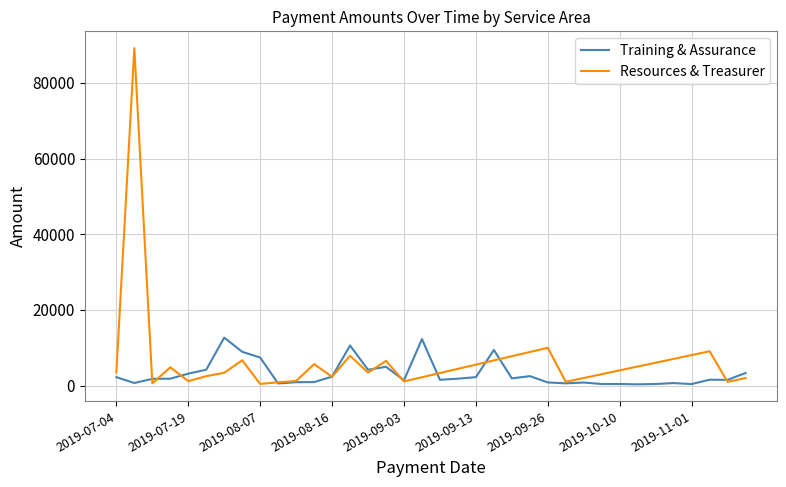

True or false: Training & Assurance and Resources & Treasurer intersect in this chart.

True